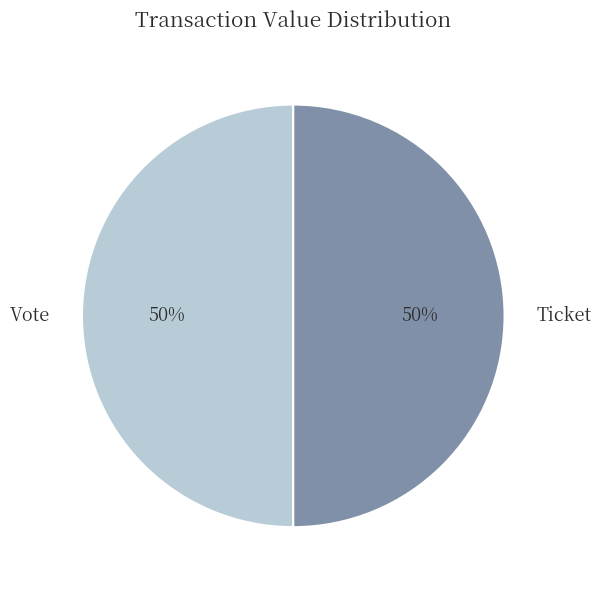

To the nearest percent, what is the combined percentage of Ticket and Vote?

100%